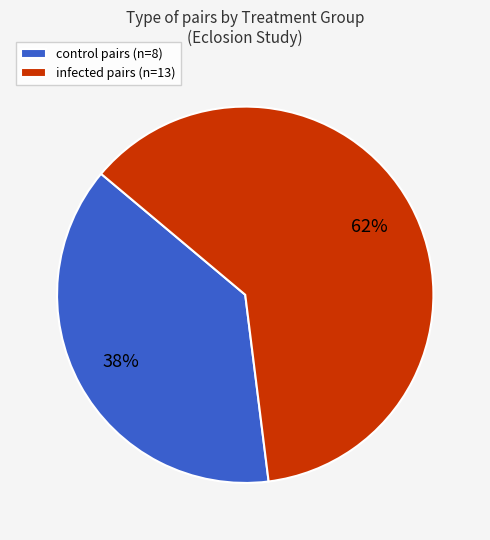

What percentage is the infected slice, to the nearest percent?

62%